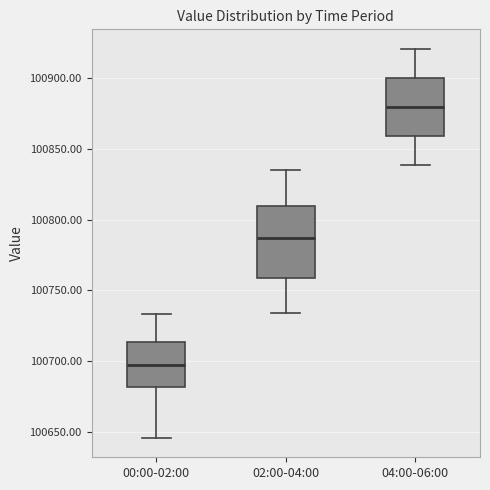

Where is the upper edge of the box for 04:00-06:00 on the y-axis? The values are not printed on the chart, so give them approximately, as read against the axis.

100900